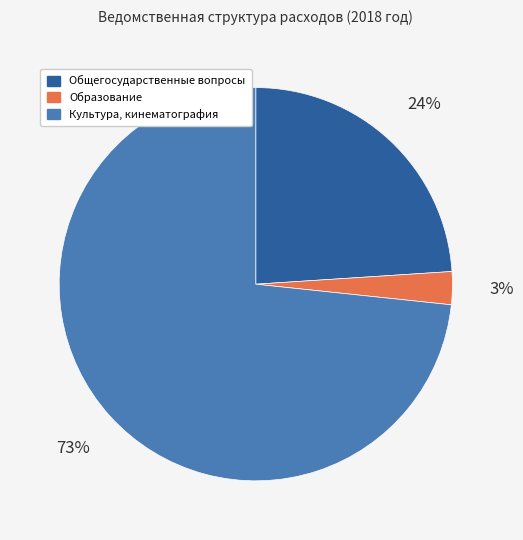

To the nearest percent, what is the average slice percentage?

33%